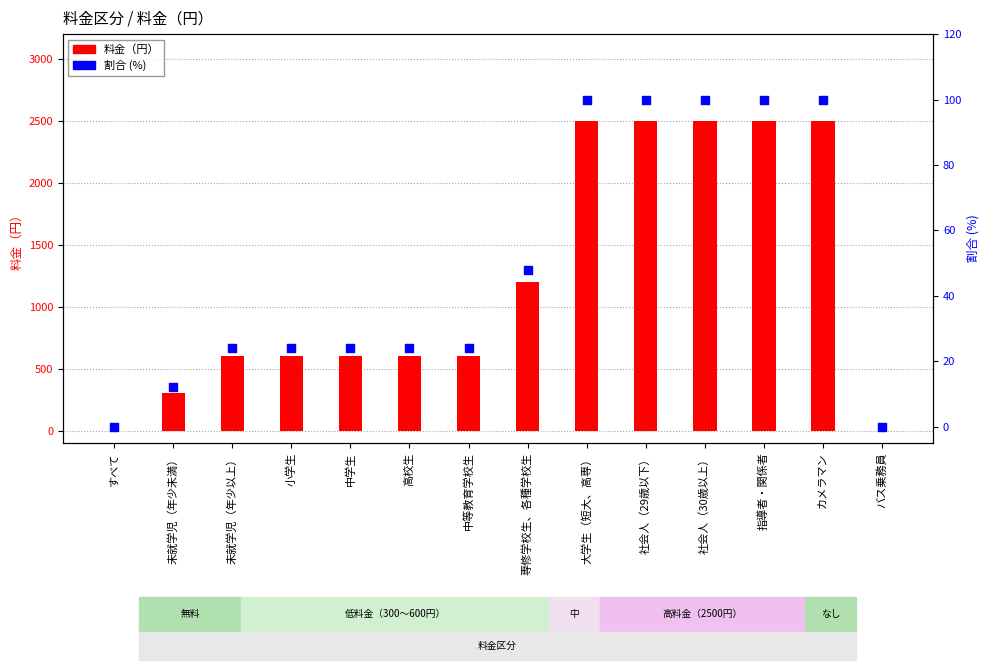

Which series has the widest spread of Y values?

料金（円）